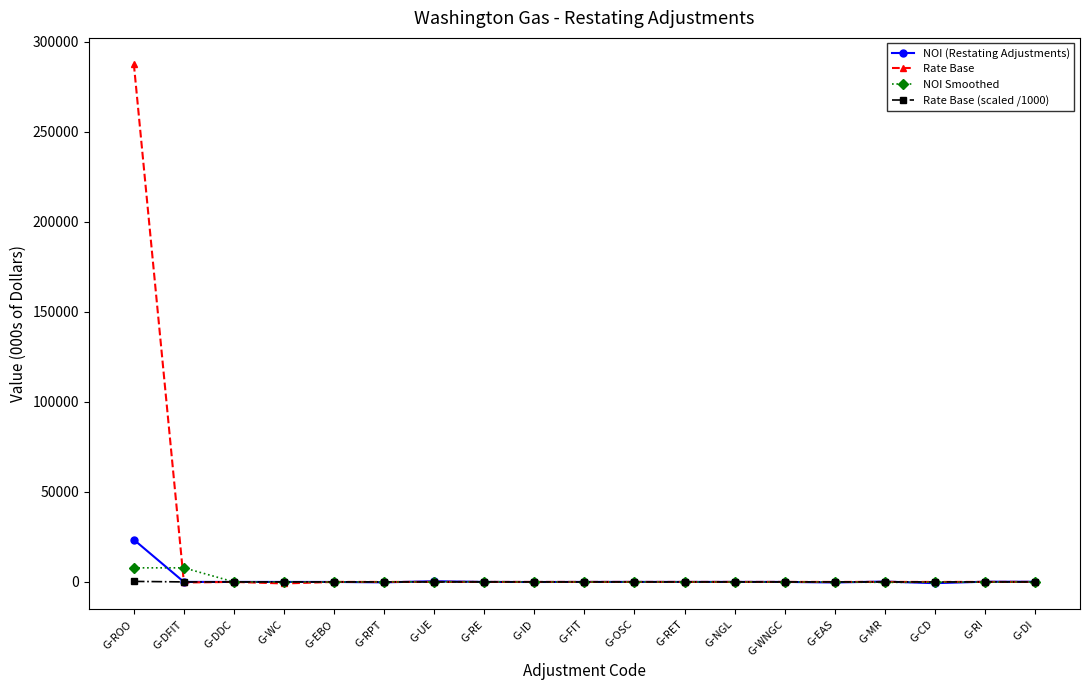

The NOI (Restating Adjustments) series shows 33529.0 at G-ROO. True or false?

False